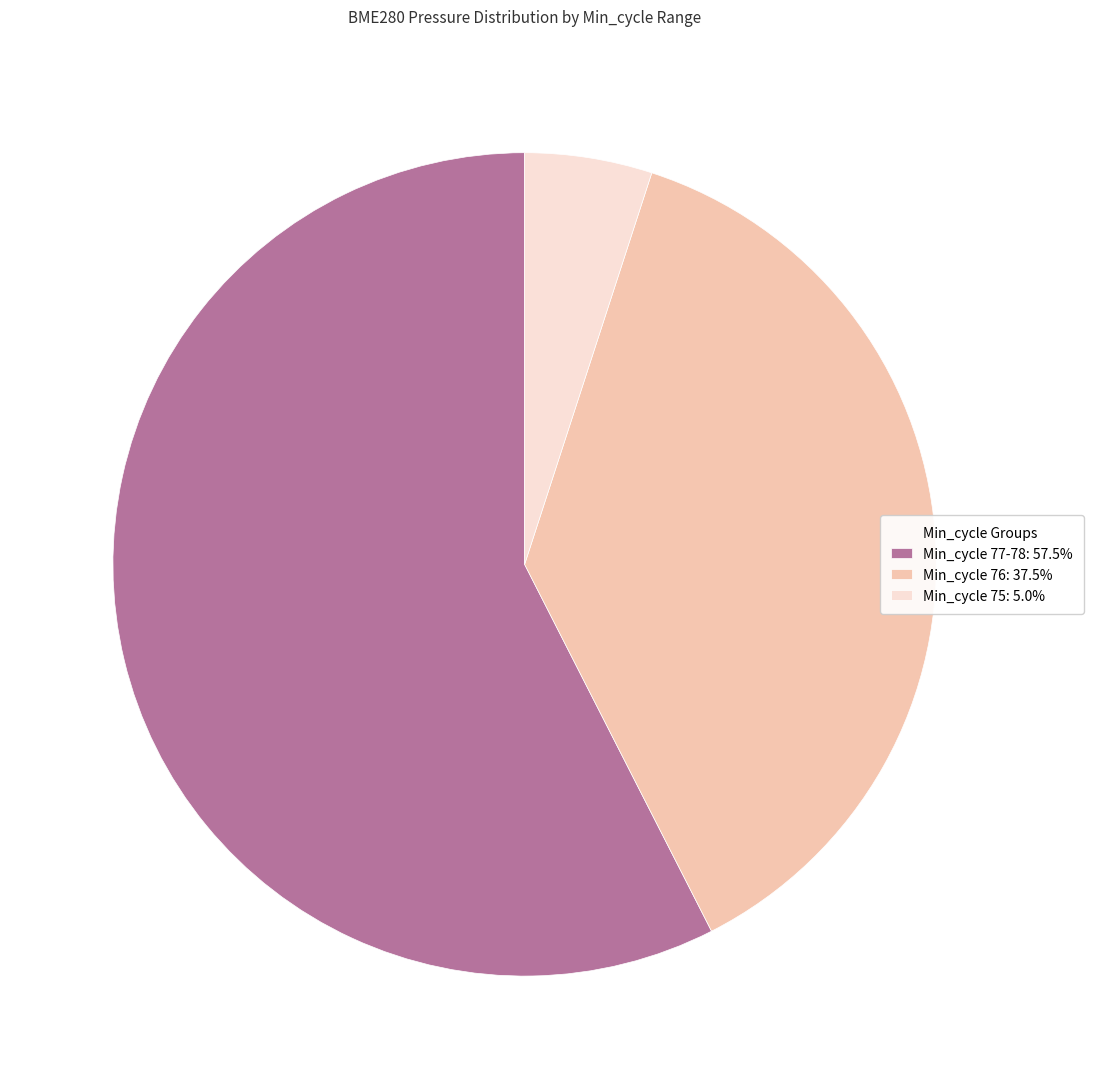

Does any single category account for the majority?

Yes